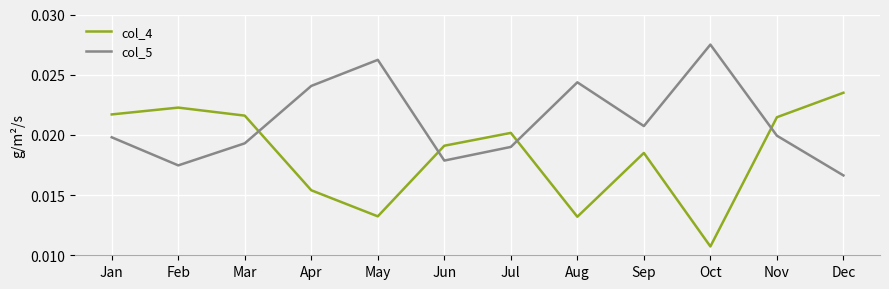

Count the col_4 values in the range 0 to 1.

12